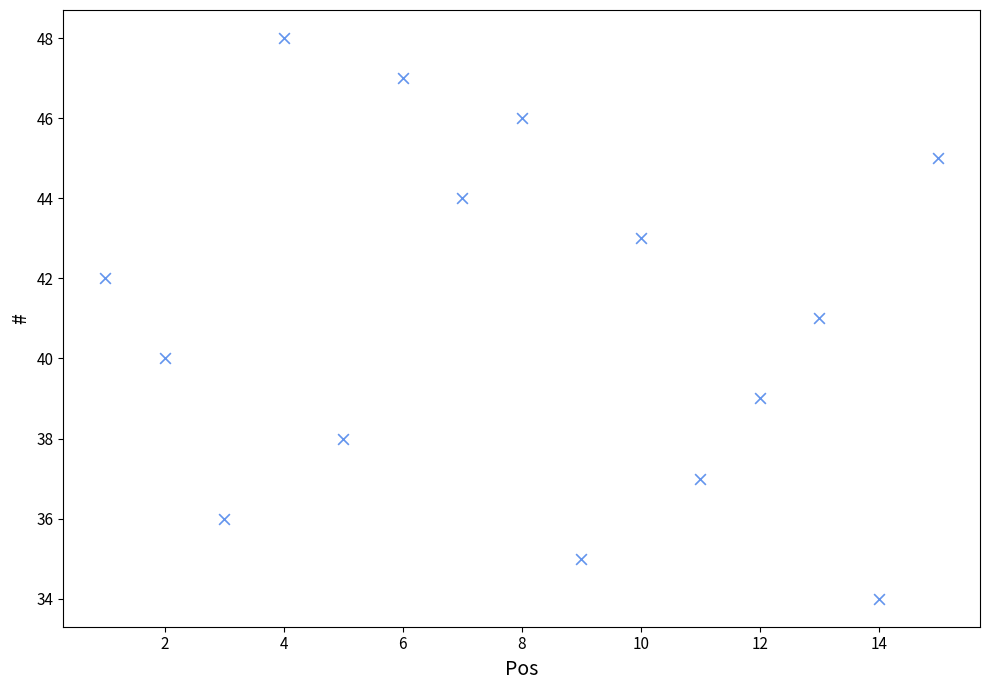

What is the range of X values (max minus min)?

14